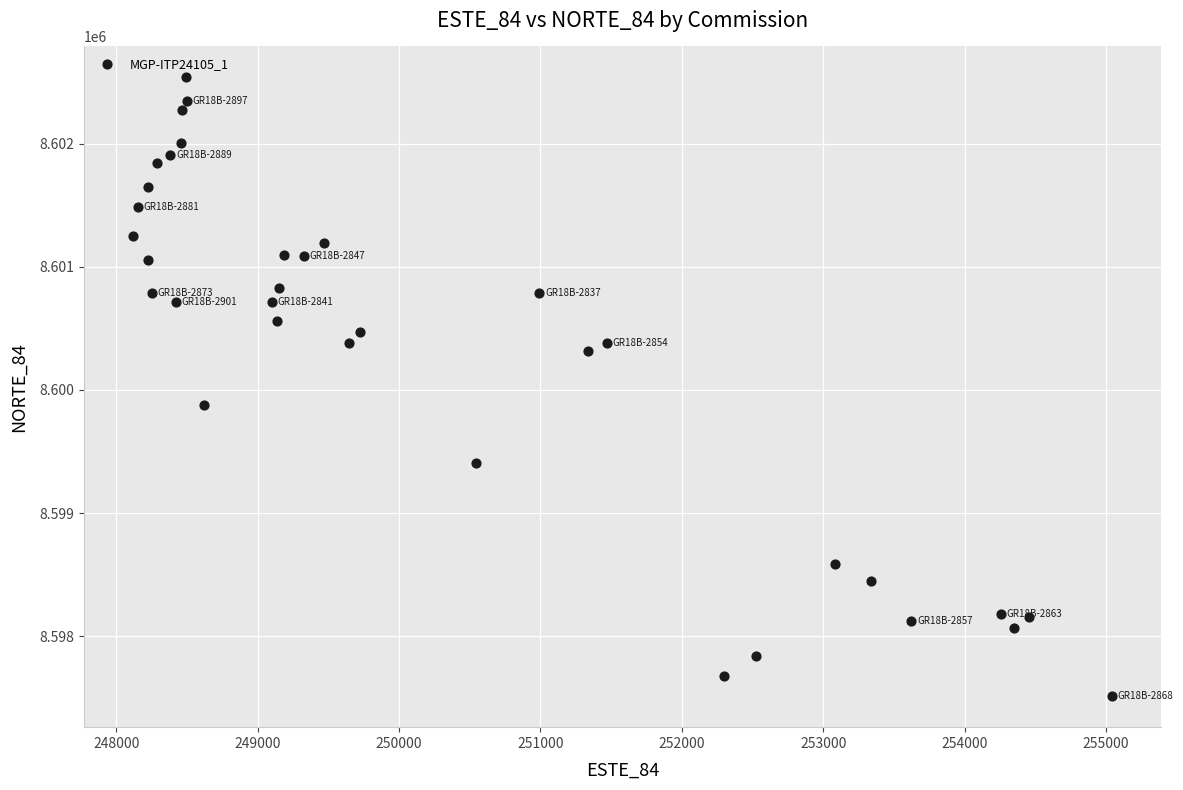

What Y value in the scatter plot is closest to 8600025?

8599880.3